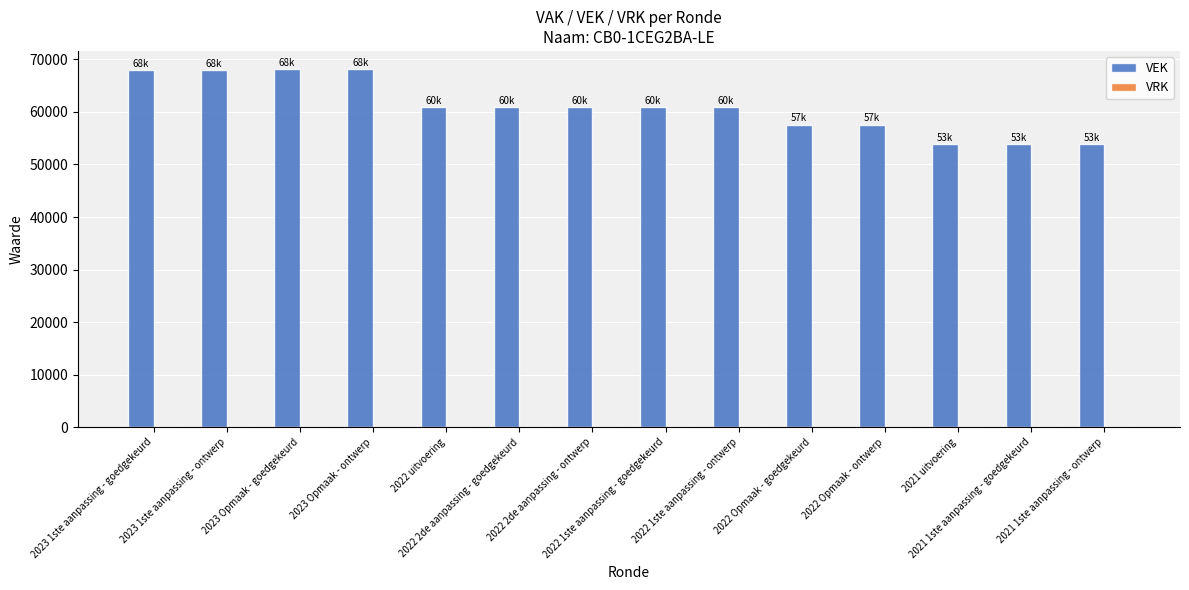

What is the label of the 11th bar from the right?

2023 Opmaak - ontwerp